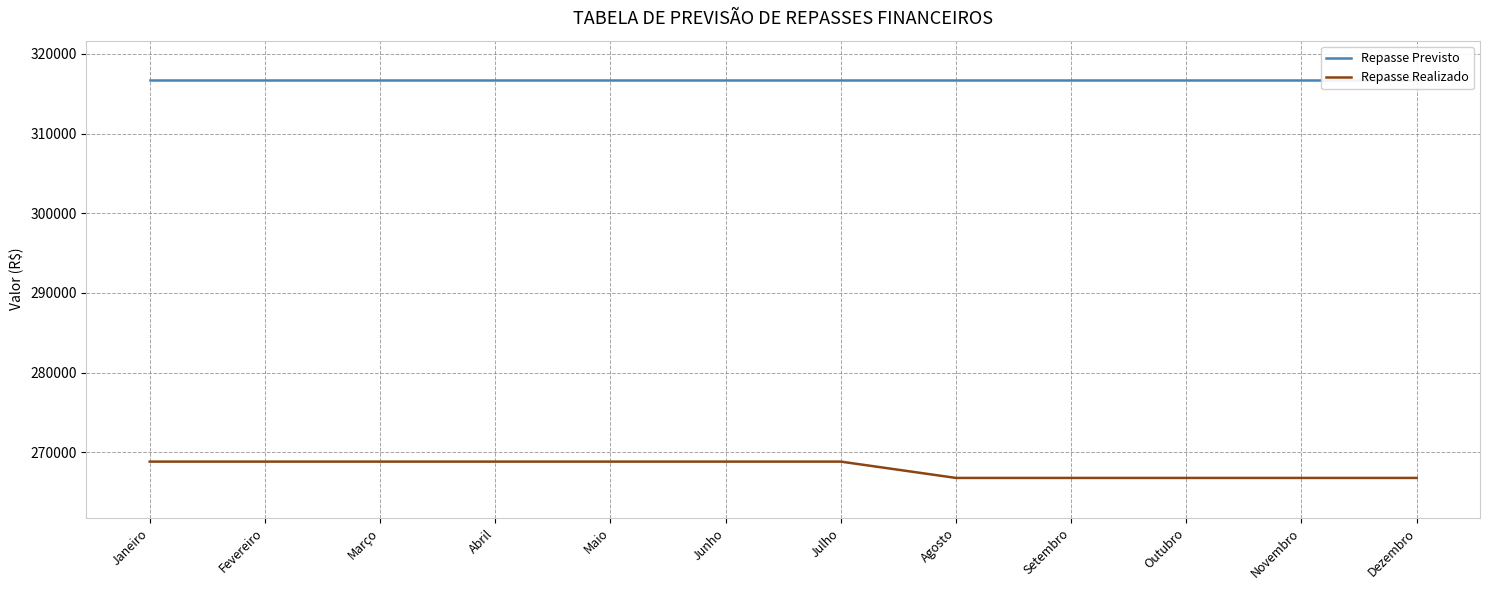

The Repasse Previsto series shows 316666.7 at Setembro. True or false?

True